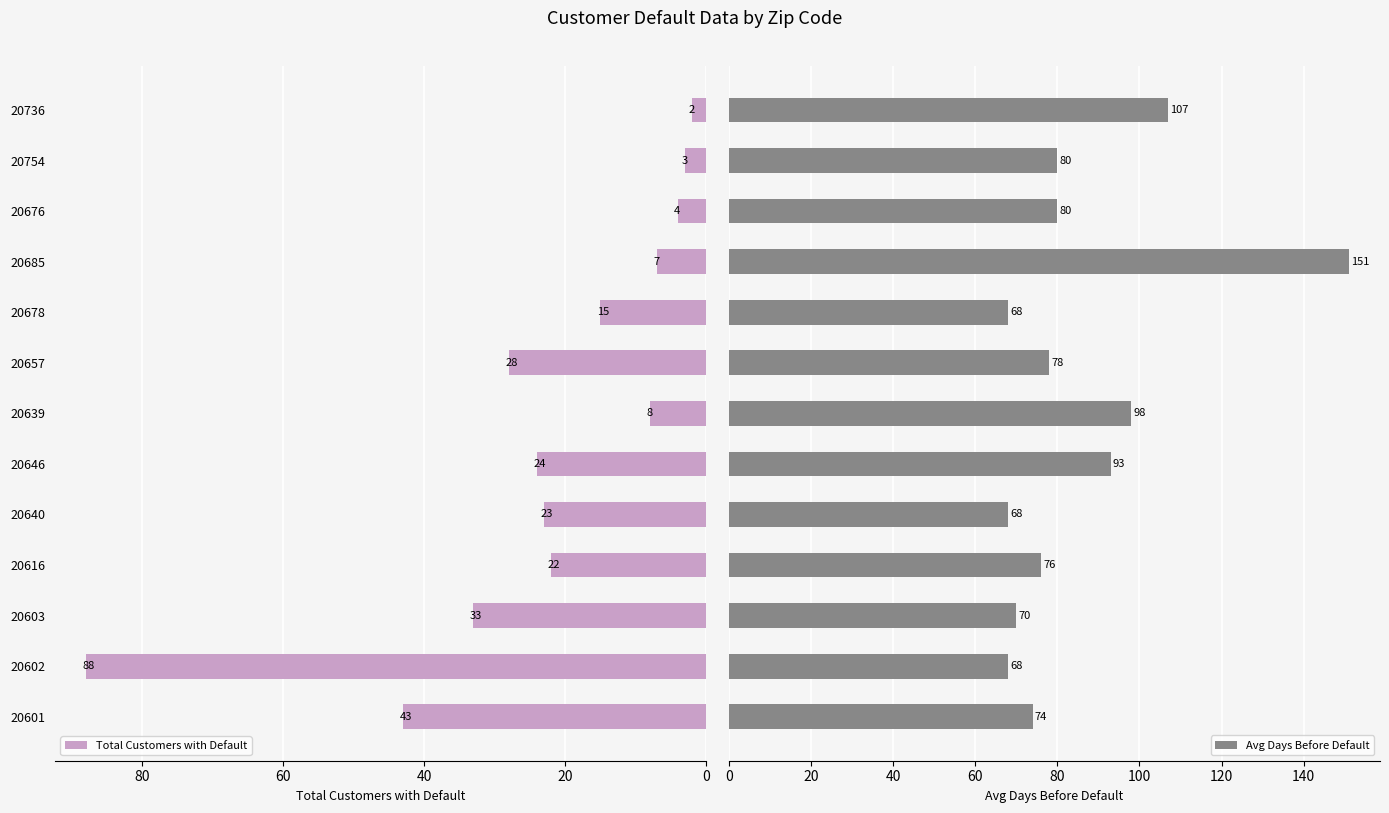

What is the average value of the Avg Days Before Default series?

85